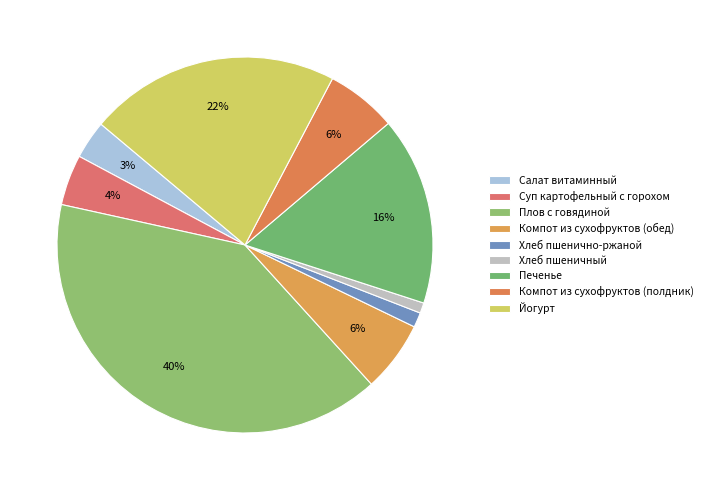

How many slices are in this pie chart?

9